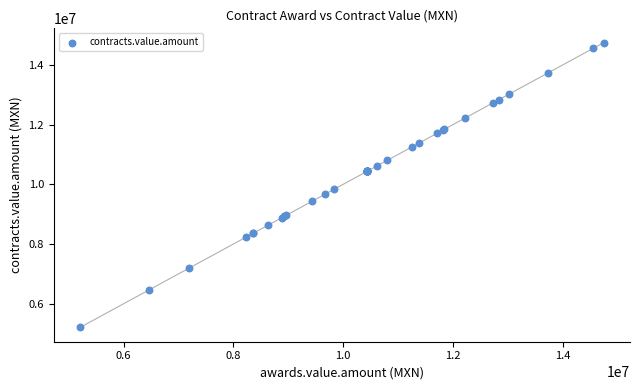

What Y value in the scatter plot is closest to 9975000?

9827586.2